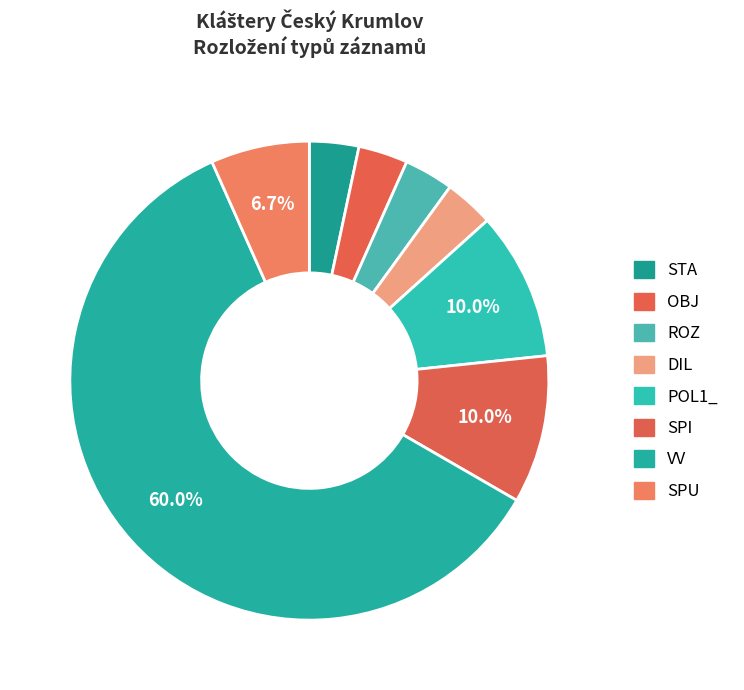

What percentage is the ROZ slice, to the nearest percent?

3%